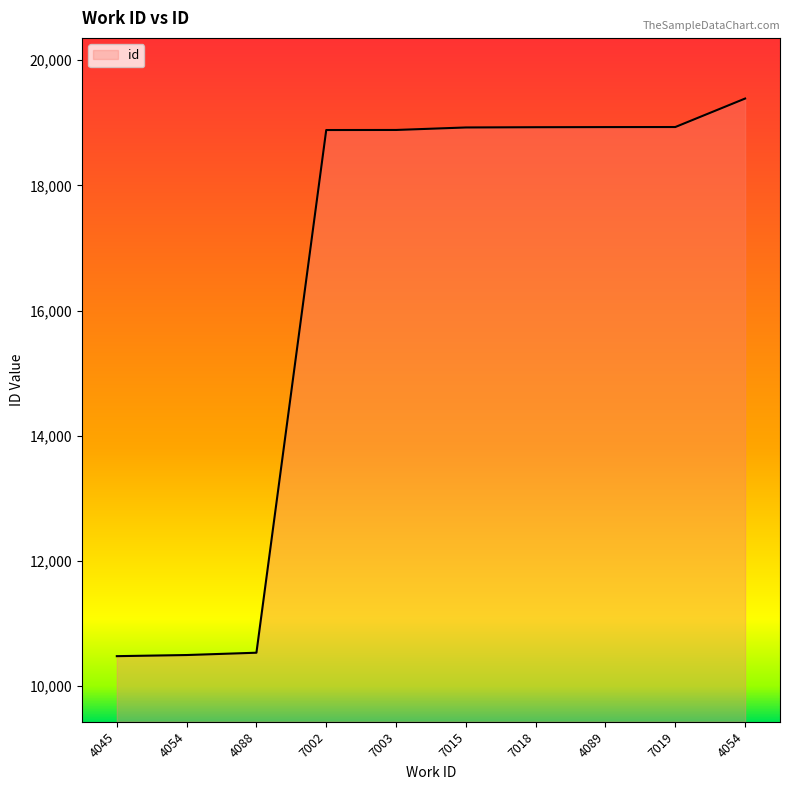

Rank the categories by value from lowest to highest.

4045, 4054, 4088, 7002, 7003, 7015, 7018, 4089, 7019, 4054